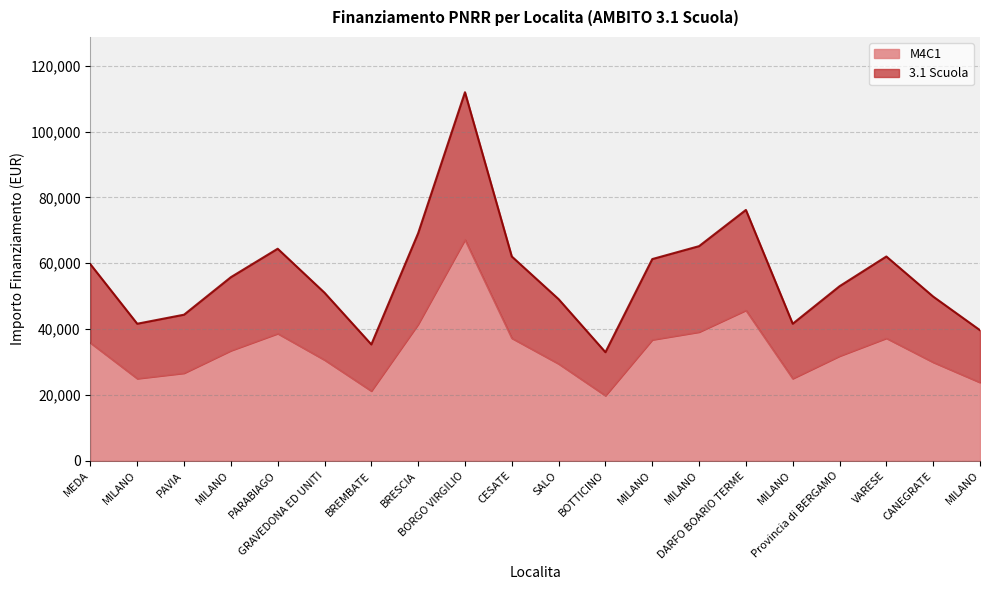

Count the number of data series in this chart.

2